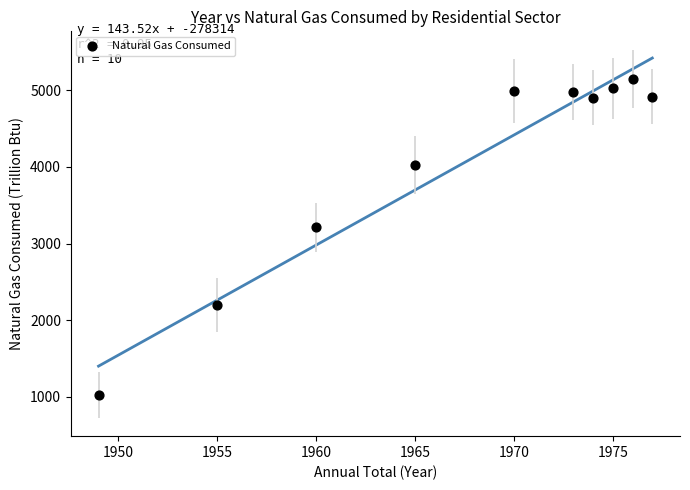

What Y value in the scatter plot is closest to 3087?

3211.8